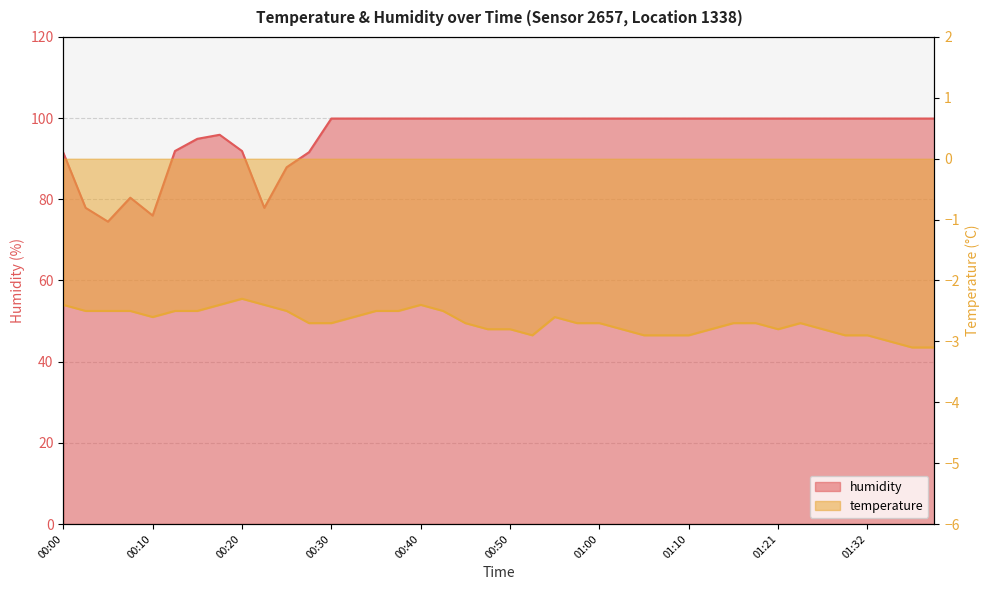

What is the difference between the highest and lowest values at 00:15?

97.4